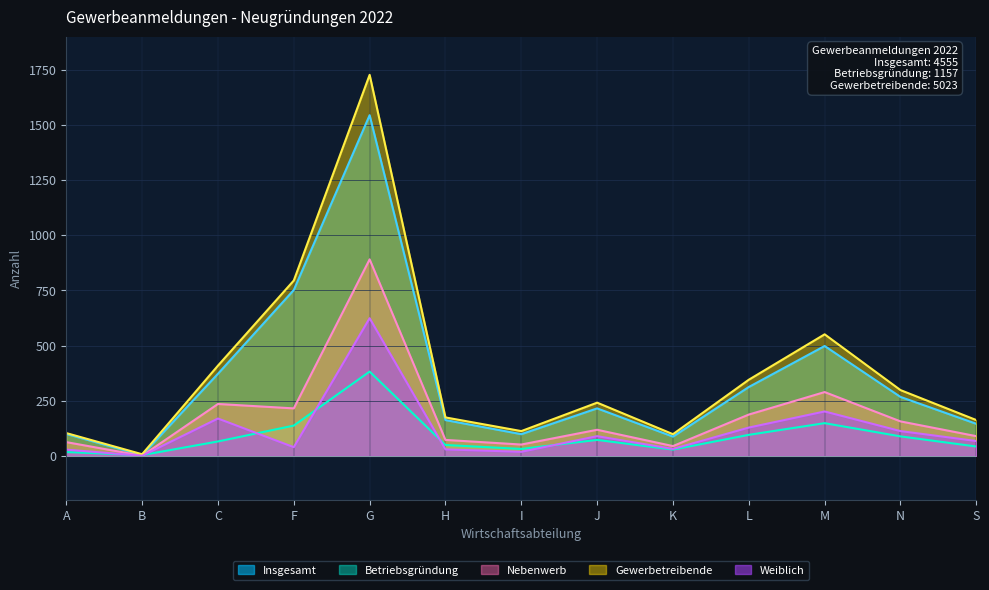

Where is the first local minimum for Nebenwerb?

B